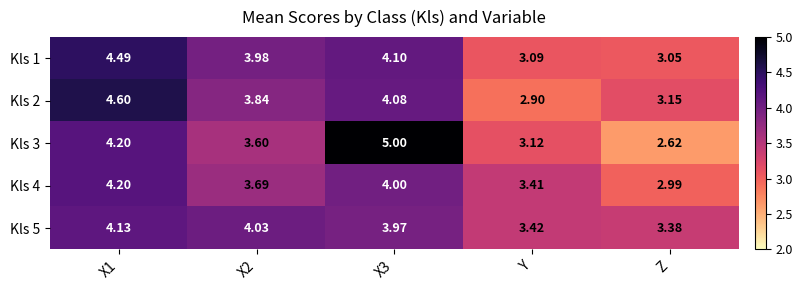

Is the value of Kls 1 at Z greater than the value of Kls 4 at Z?

Yes